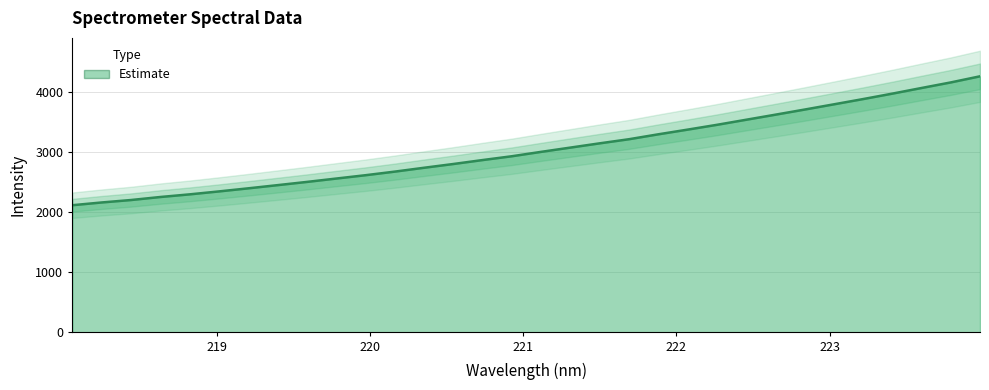

Reading right to left, extract all data points from this chart.

223.9802=4255.1	223.7895=4153.5	223.5987=4060.9	223.408=3967.2	223.2172=3876.8	223.0264=3789.3	222.8355=3702.4	222.6447=3617.2	222.4538=3532.9	222.263=3448.6	222.0721=3369.0	221.8812=3291.2	221.6902=3209.8	221.4993=3141.5	221.3083=3070.8	221.1174=2999.9	220.9264=2927.1	220.7354=2863.7	220.5444=2798.1	220.3533=2735.6	220.1623=2671.4	219.9712=2611.7	219.7801=2556.2	219.589=2500.3	219.3979=2446.8	219.2067=2393.9	219.0156=2342.6	218.8244=2293.8	218.6332=2249.9	218.442=2199.7	218.2508=2159.1	218.0596=2113.4